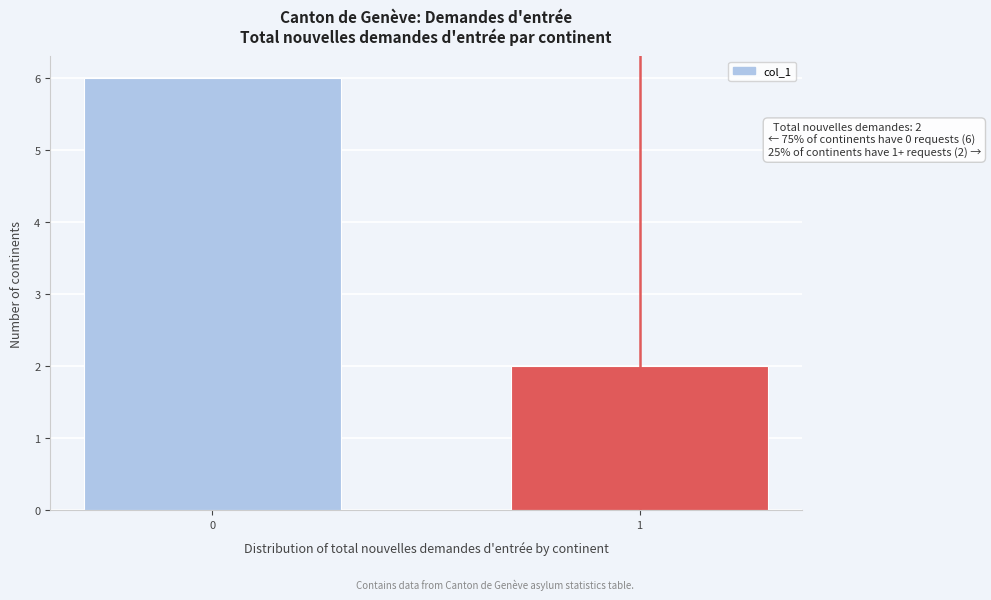

Reading left to right, extract all data points from this chart.

0=6	1=2